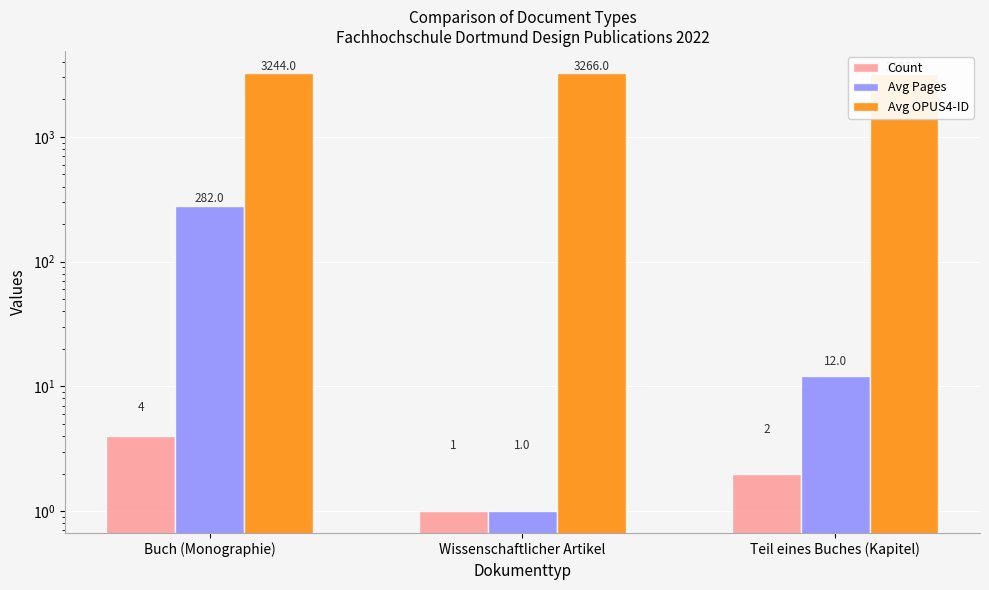

Reading left to right, transcribe all the data shown in this chart.

Count: 4	1	2
Avg Pages: 282	1	12
Avg OPUS4-ID: 3244	3266	3182